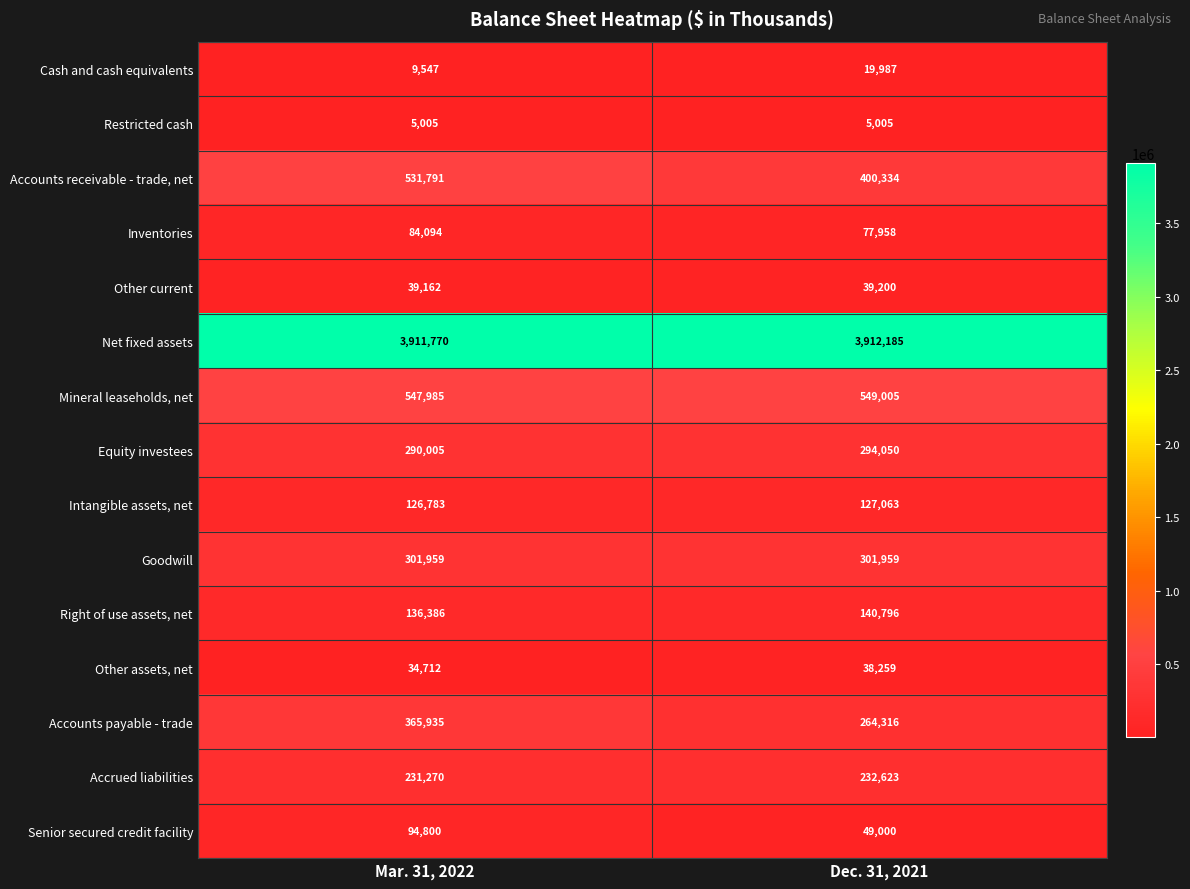

What is the maximum value for Net fixed assets?

3912185